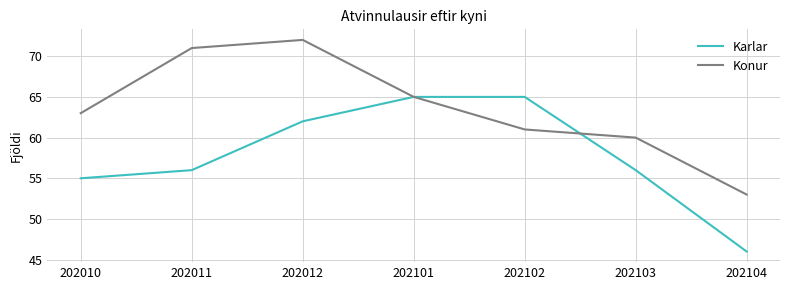

What is the minimum value for Konur?

53